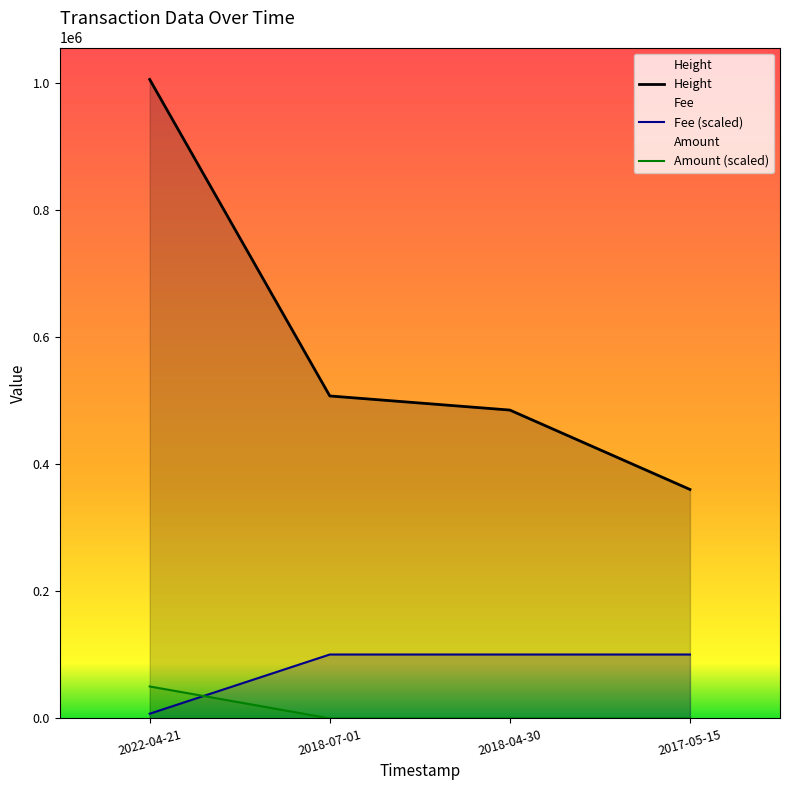

What is the difference between the maximum and minimum values in the Amount series?

50278.0